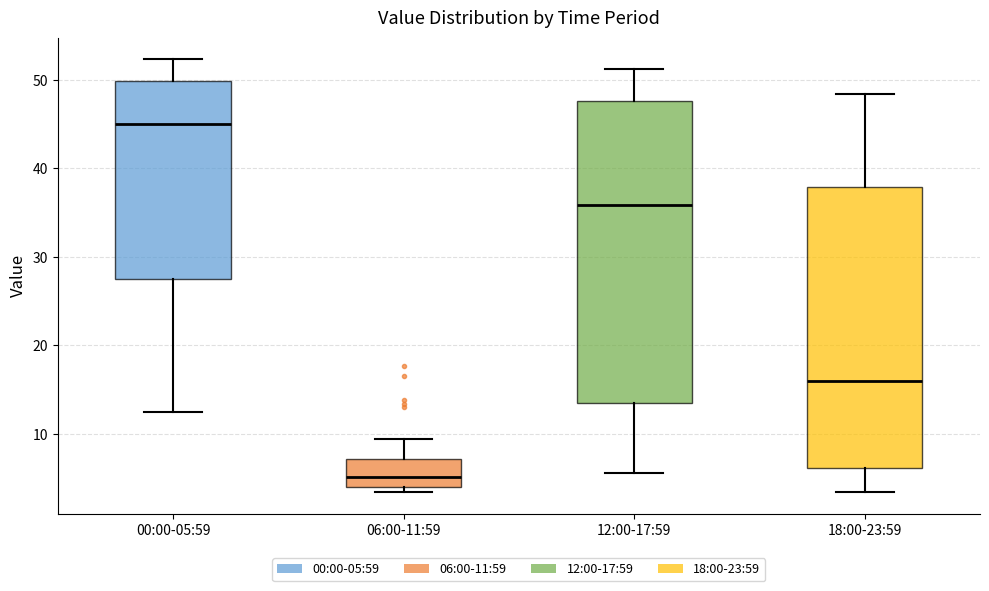

Where is the upper edge of the box for 06:00-11:59 on the y-axis? The values are not printed on the chart, so give them approximately, as read against the axis.

7